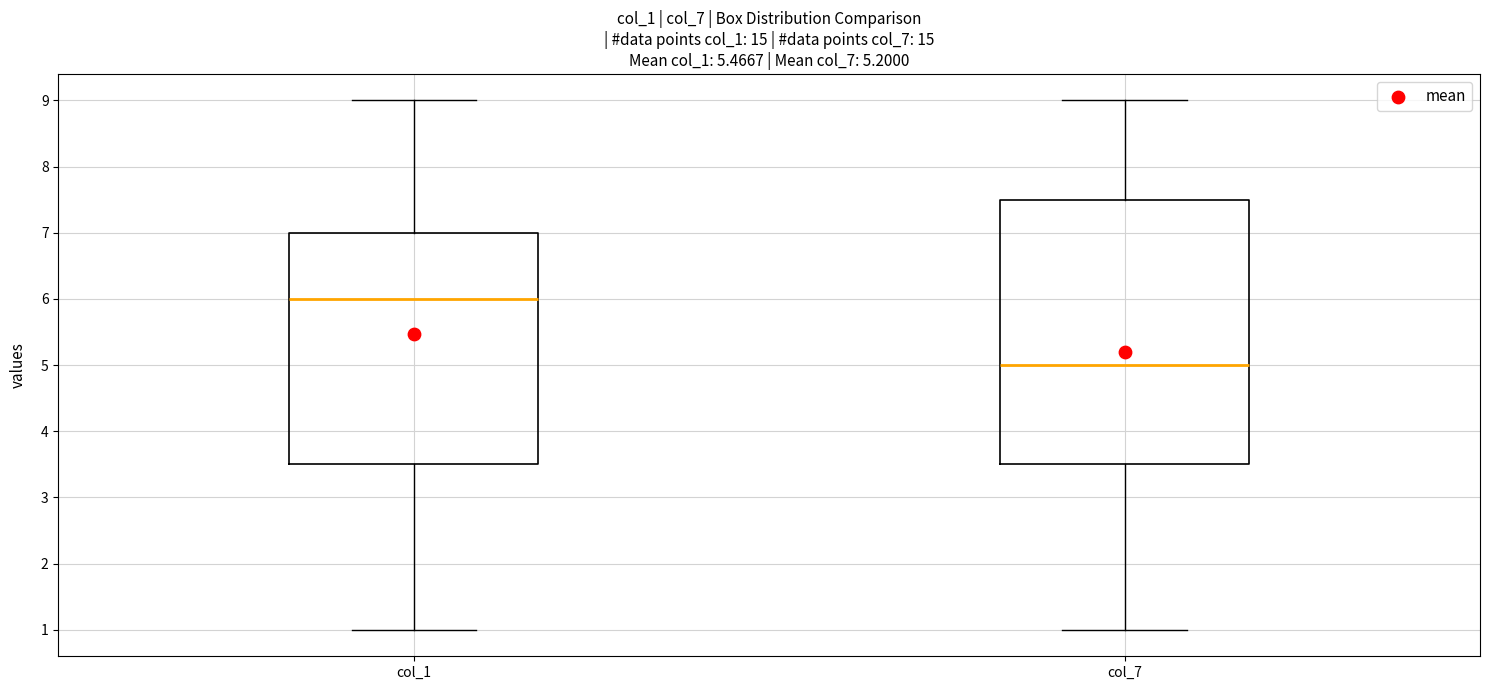

Reading left to right, read every box against the y-axis: the position of its median line, the range the box covers, and the ends of its whiskers. The values are not printed on the chart, so give them approximately, as read against the axis.

col_1: median 6.0, box 3.5 to 7.0, whiskers 1.0 to 9.0
col_7: median 5.0, box 3.5 to 7.5, whiskers 1.0 to 9.0